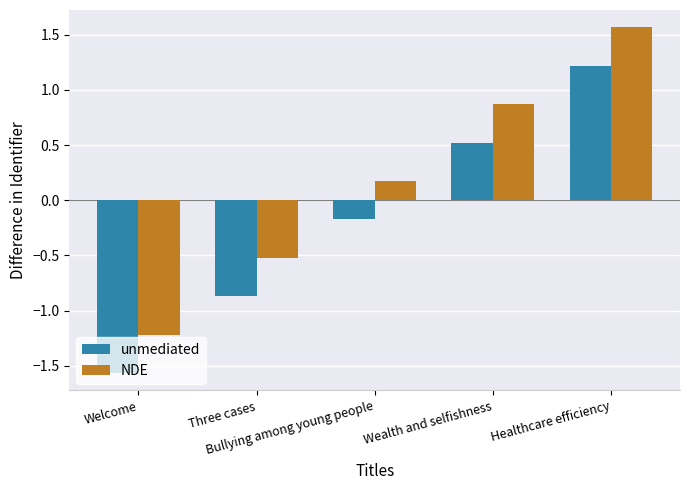

How many bars are there in each group?

2